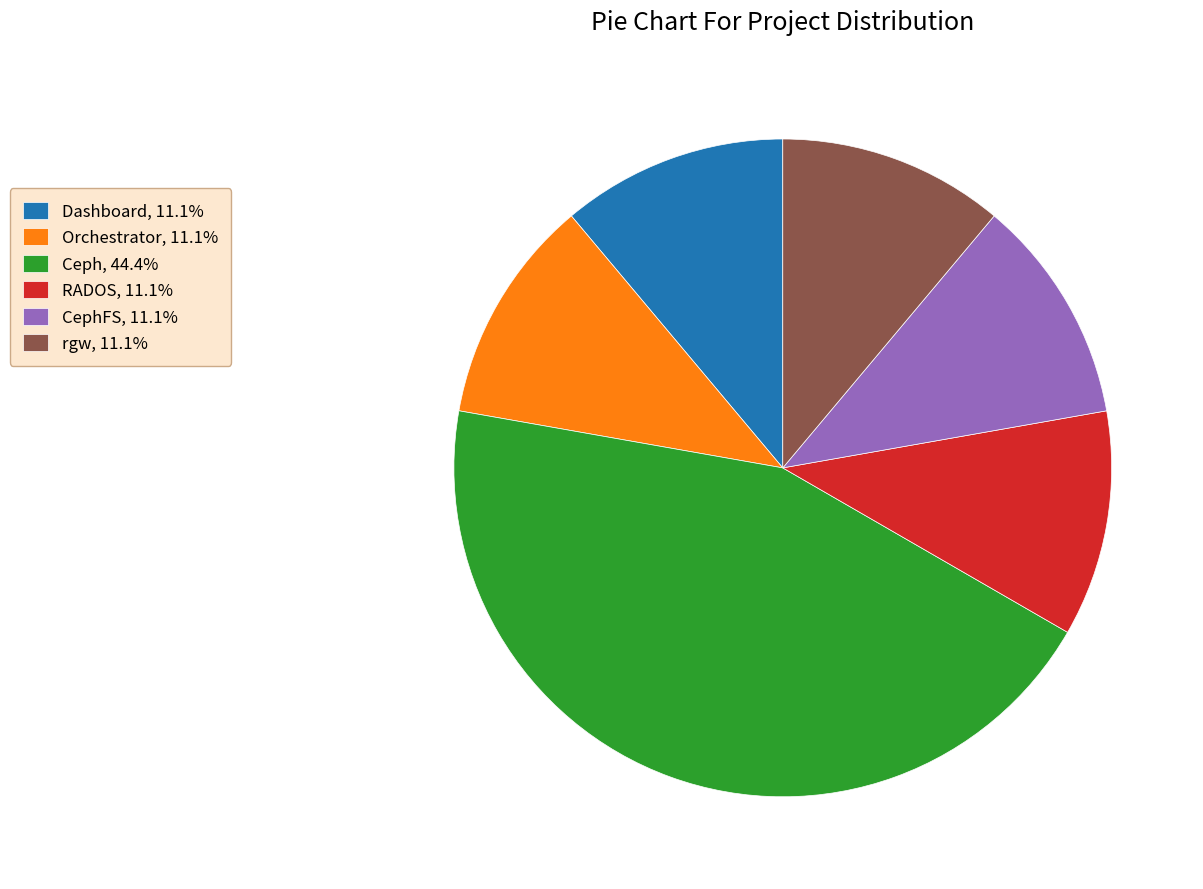

Is the sum of Orchestrator, 11.1% and rgw, 11.1% greater than half?

No